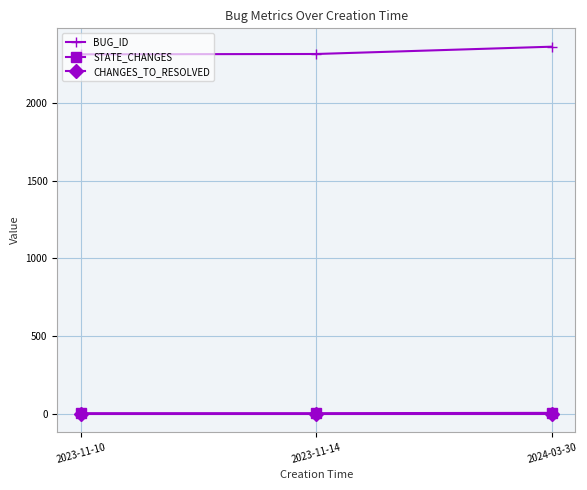

What is the difference between the maximum and second lowest values in the BUG_ID series?

47